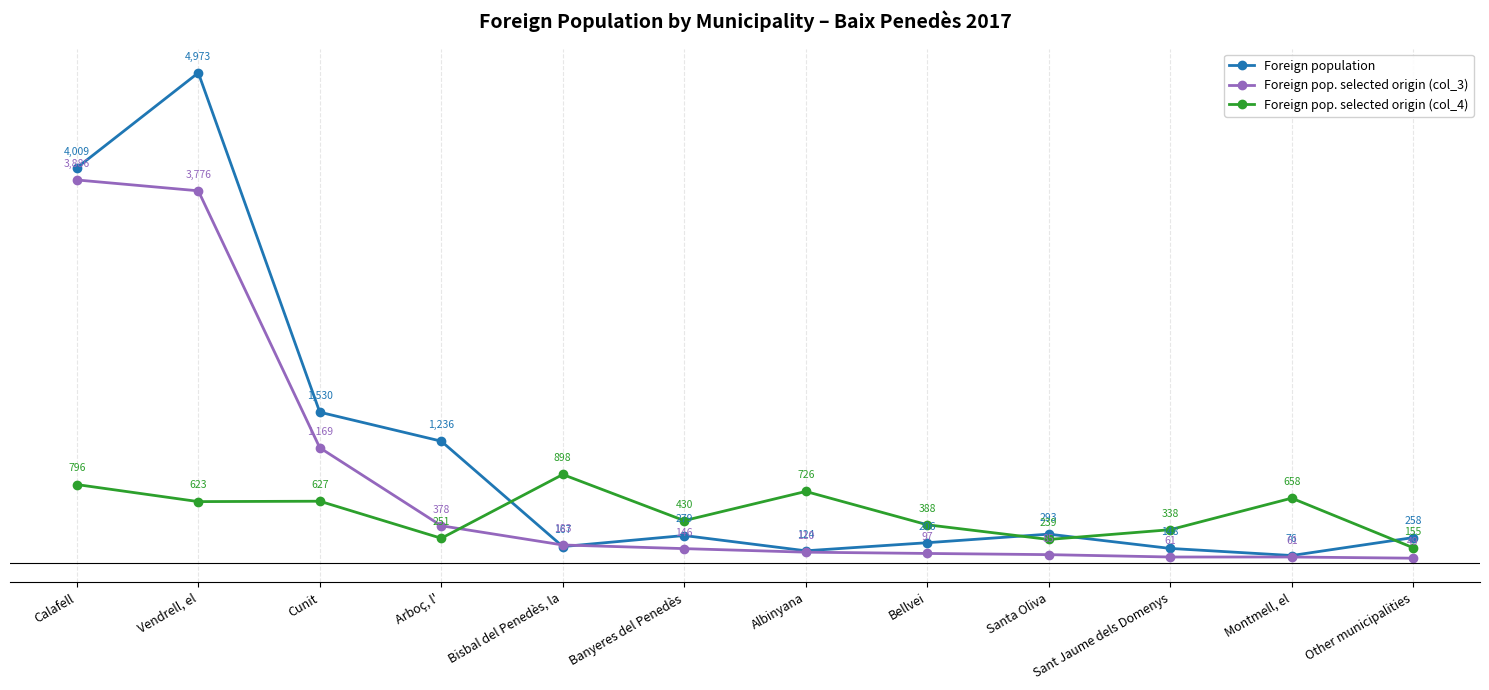

What is the label of the 6th point from the right?

Albinyana